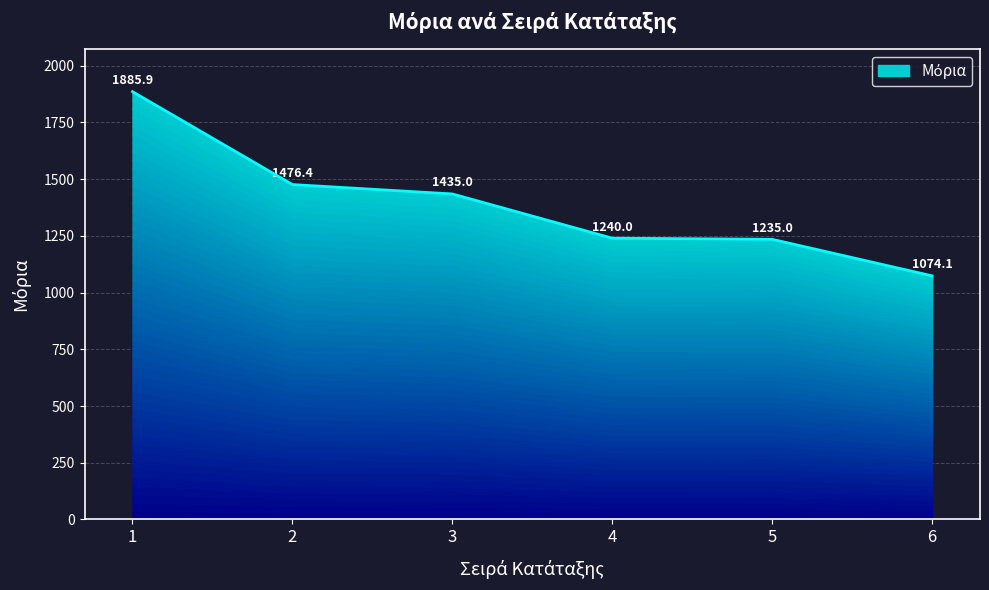

True or false: the data has more than 2 interior local peaks.

False